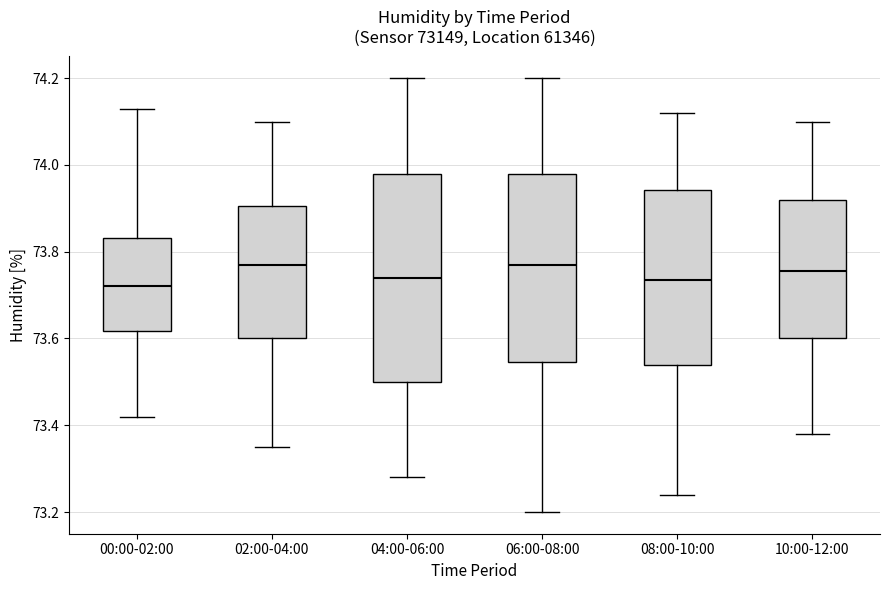

Reading left to right, read every box against the y-axis: the position of its median line, the range the box covers, and the ends of its whiskers. The values are not printed on the chart, so give them approximately, as read against the axis.

00:00-02:00: median 73.72, box 73.62 to 73.84, whiskers 73.42 to 74.14
02:00-04:00: median 73.78, box 73.60 to 73.90, whiskers 73.36 to 74.10
04:00-06:00: median 73.74, box 73.50 to 73.98, whiskers 73.28 to 74.20
06:00-08:00: median 73.78, box 73.54 to 73.98, whiskers 73.20 to 74.20
08:00-10:00: median 73.74, box 73.54 to 73.94, whiskers 73.24 to 74.12
10:00-12:00: median 73.76, box 73.60 to 73.92, whiskers 73.38 to 74.10